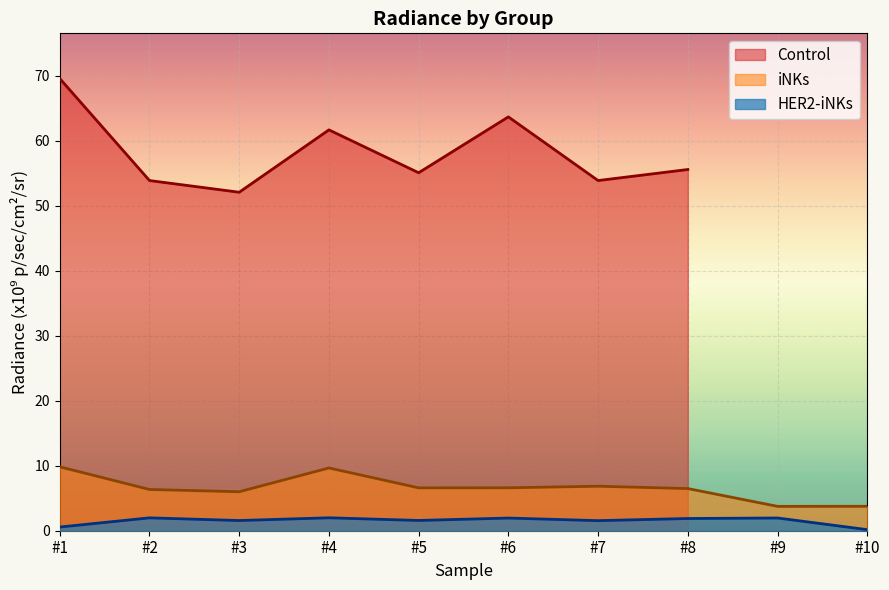

The value of HER2-iNKs at #10 is 0.2. True or false?

True